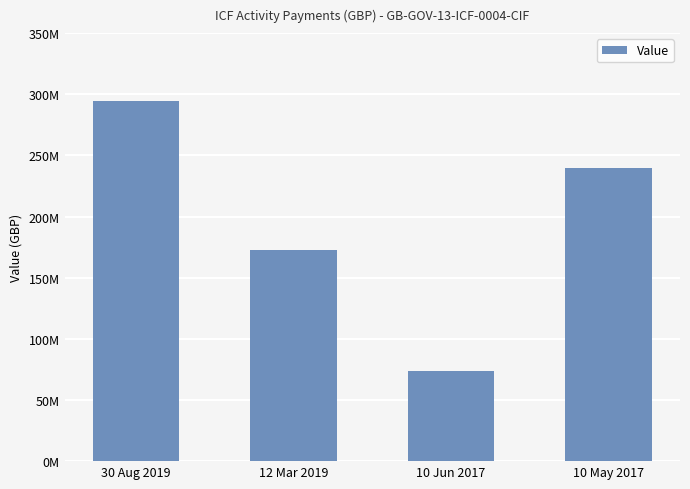

What is the value of the 2nd bar from the left?

172355920